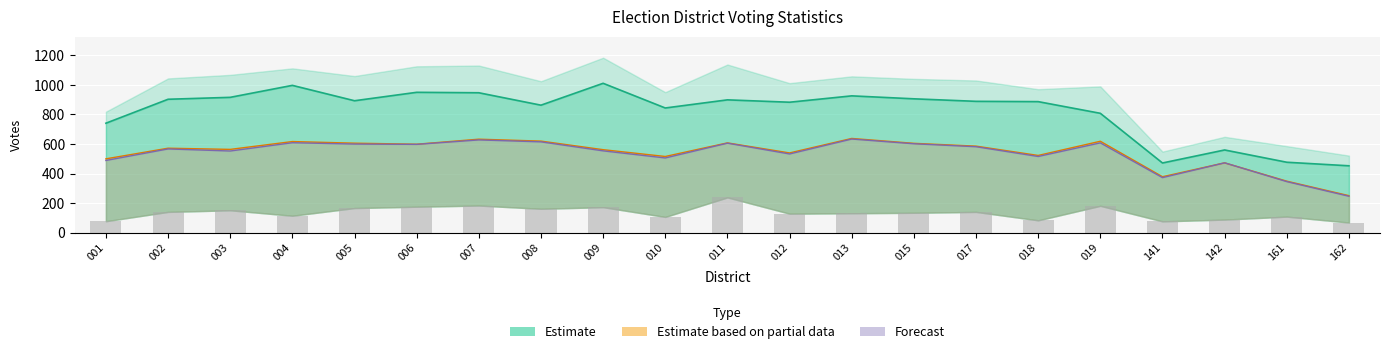

Where does the Forecast series first go above 567?

004